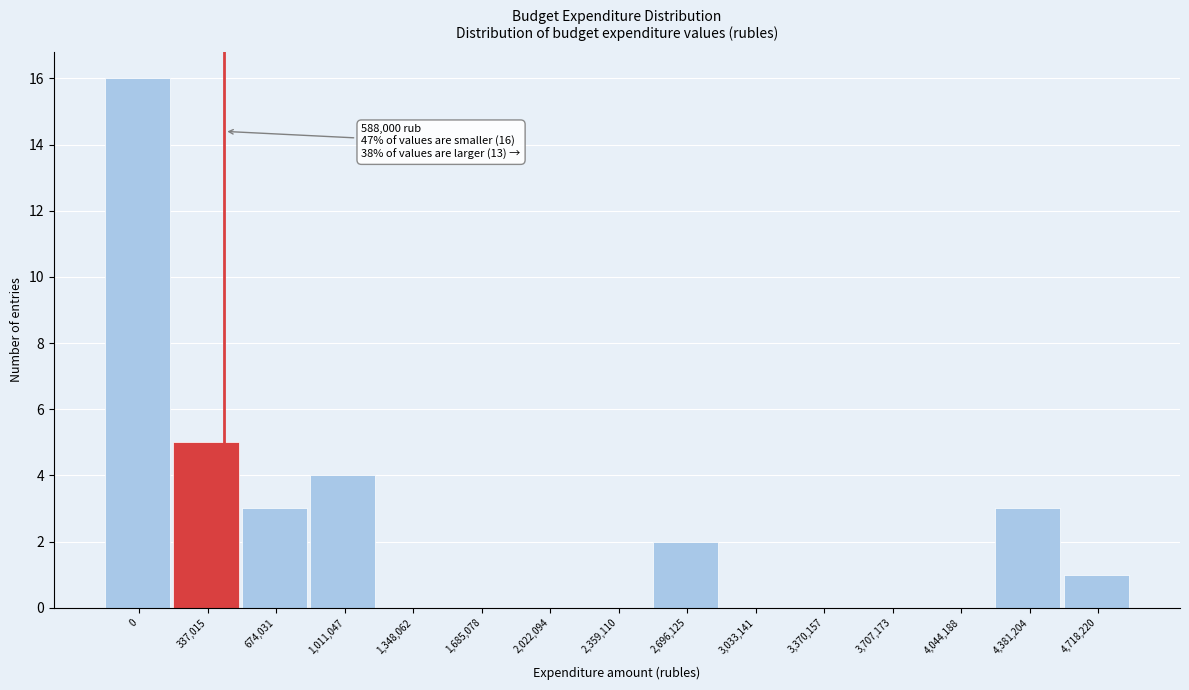

Reading left to right, transcribe all the data shown in this chart.

0=16	337,015=5	674,031=3	1,011,047=4	1,348,062=0	1,685,078=0	2,022,094=0	2,359,110=0	2,696,125=2	3,033,141=0	3,370,157=0	3,707,173=0	4,044,188=0	4,381,204=3	4,718,220=1